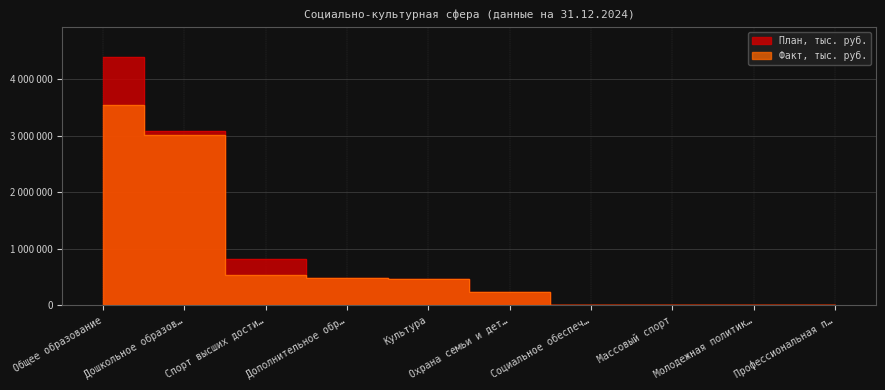

What position from the right is Социальное обеспеч…?

4